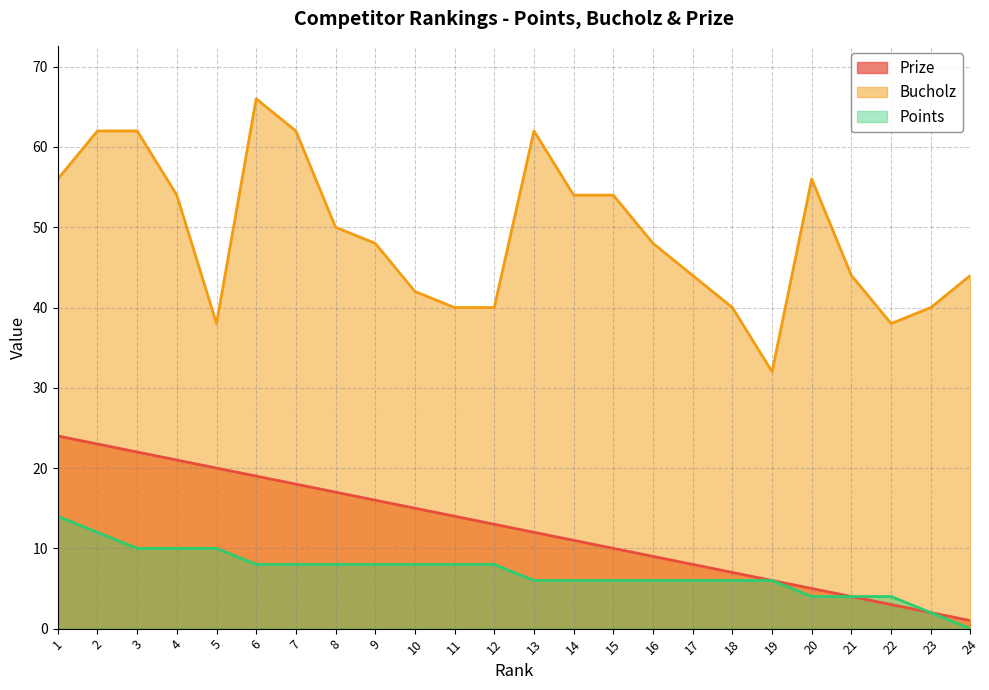

List the labels in order of Points value, largest first.

1, 2, 3, 4, 5, 6, 7, 8, 9, 10, 11, 12, 13, 14, 15, 16, 17, 18, 19, 20, 21, 22, 23, 24